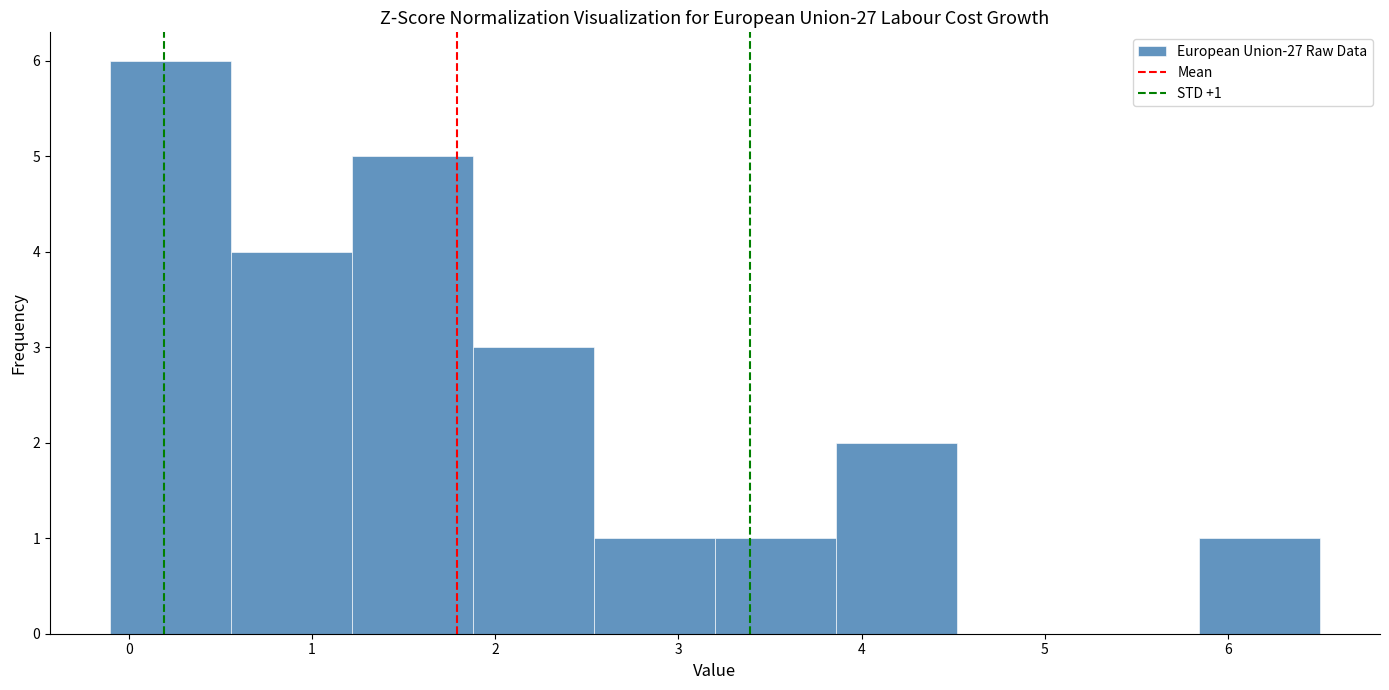

Over which range of the x-axis is the bar tallest?

-0.10 to 0.56